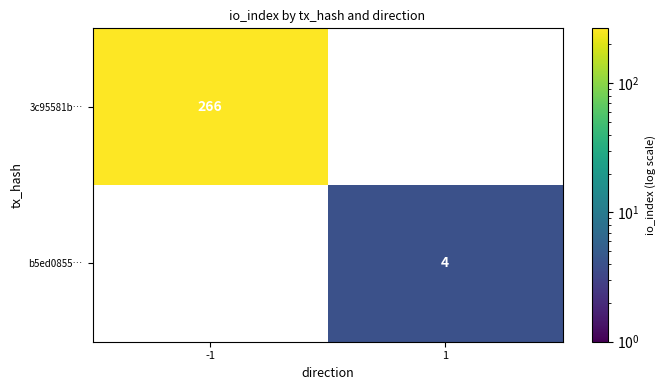

Is it true that 3c95581b… equals 130 at -1?

False